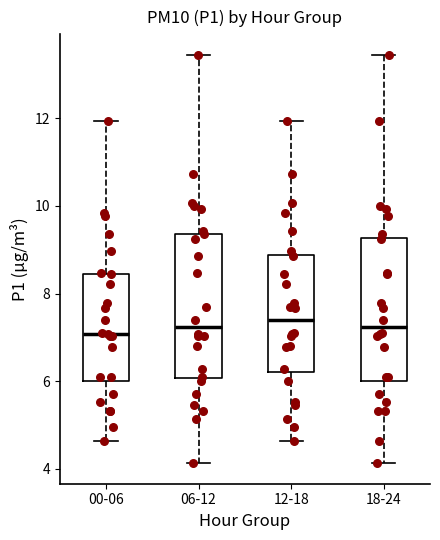

Where does the median line of the box for 18-24 sit on the y-axis? The values are not printed on the chart, so give them approximately, as read against the axis.

7.2